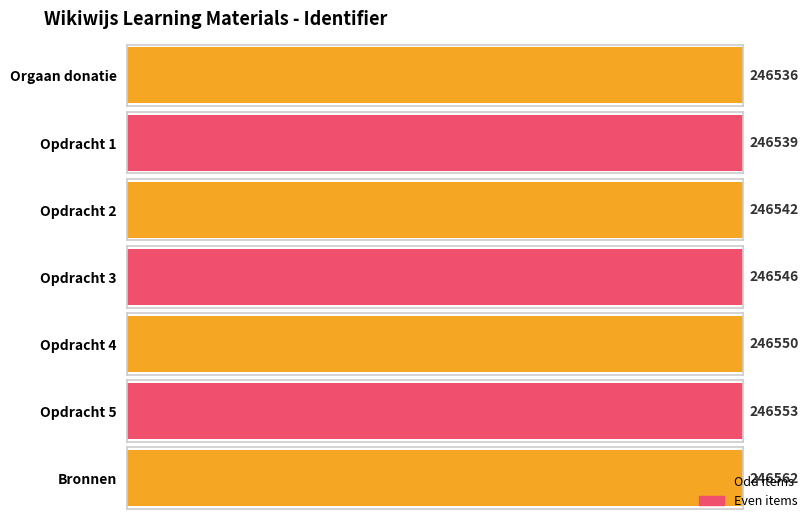

What is the minimum value shown in the chart?

246536